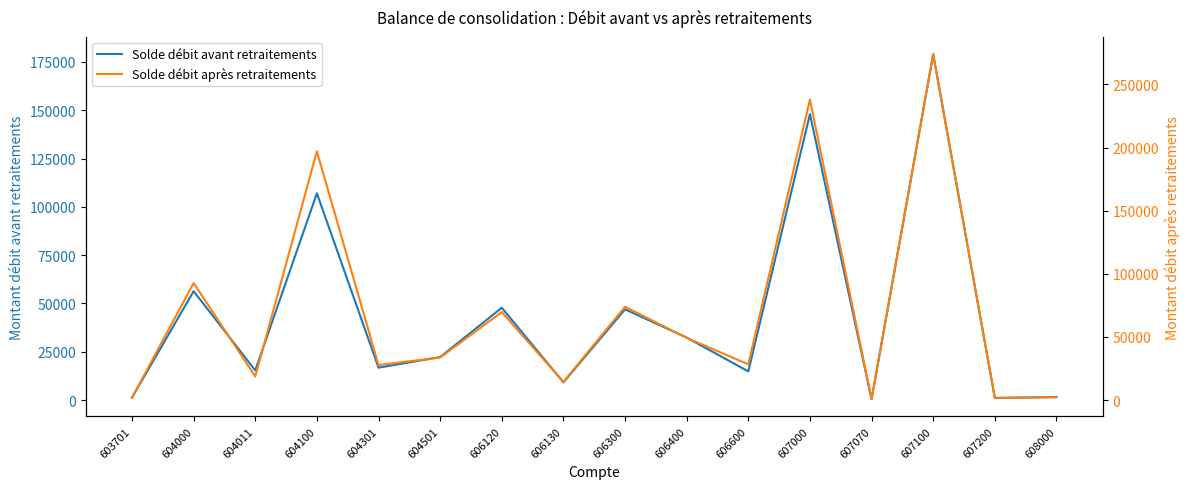

At which category does Solde débit avant retraitements reach its first local peak?

604000